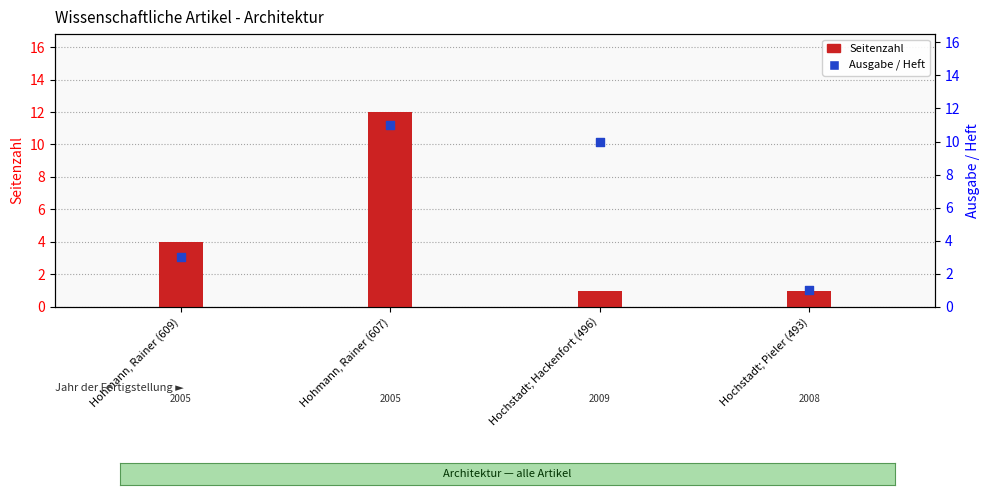

Which series reaches the minimum Y coordinate?

Seitenzahl